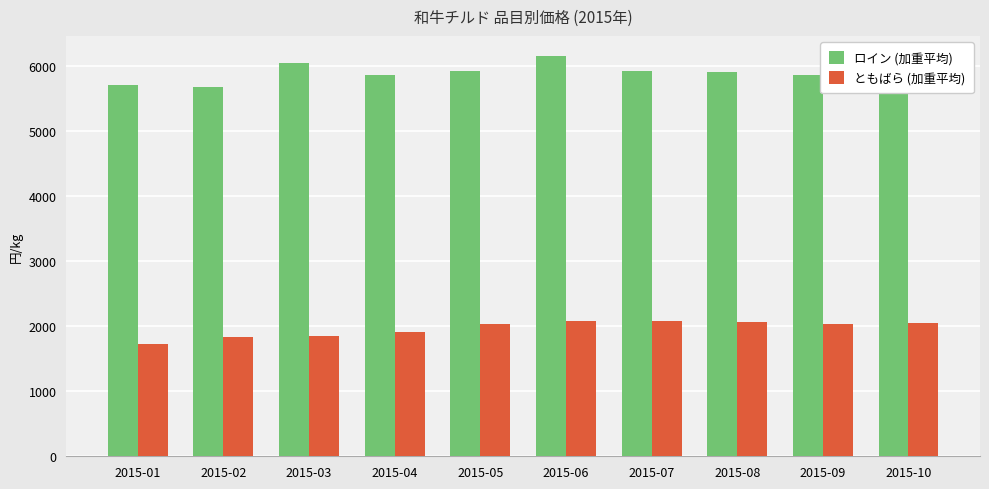

How many series are shown in this chart?

2